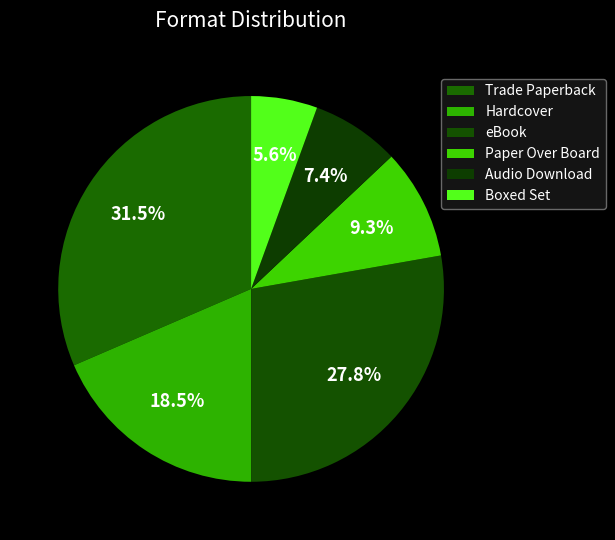

Combined, what portion of the pie is Paper Over Board and eBook?

37.0%